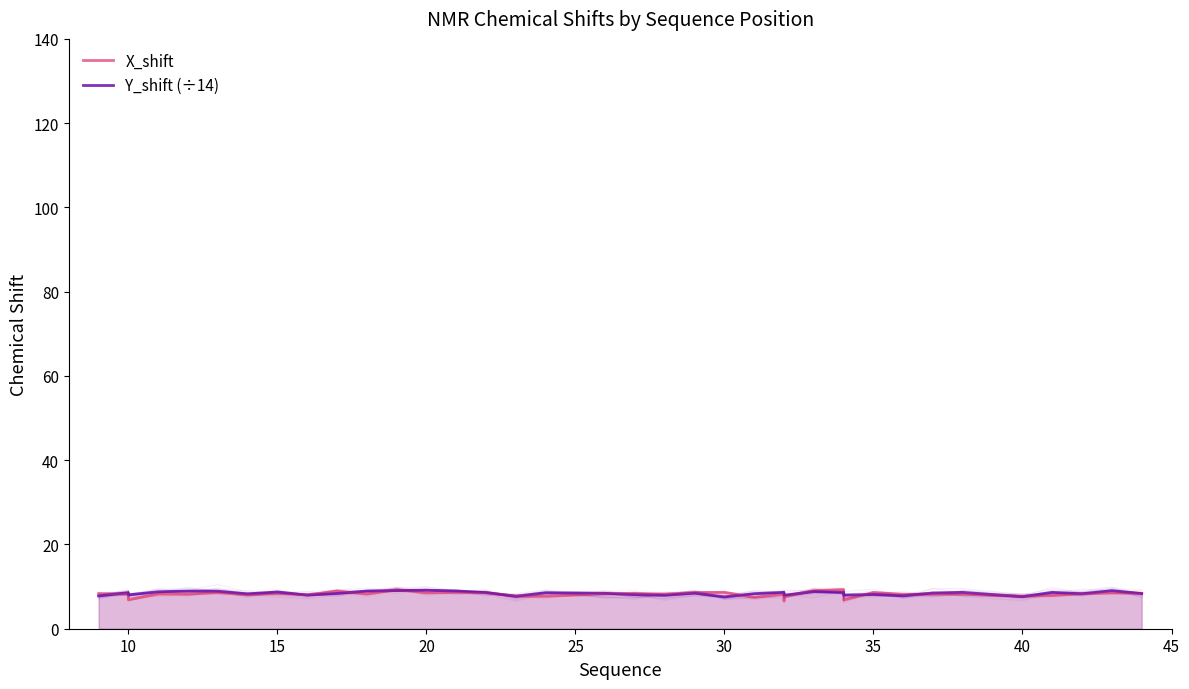

Does the chart display data point markers on the line(s)?

No